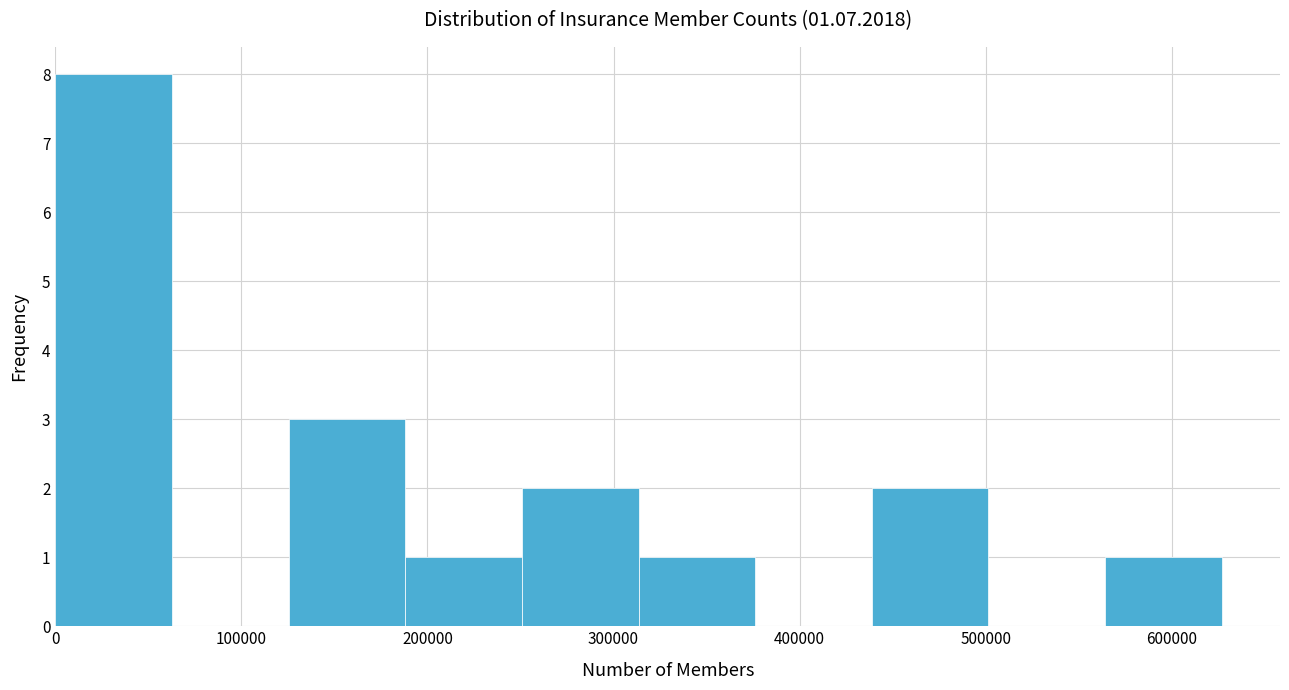

Reading left to right, transcribe this chart: for each bar, give the range it covers on the x-axis and its height. Neither the bar edges nor the heights are printed on the chart, so give them approximately, as read against the axes.

0 to 60000: 8
60000 to 130000: 0
130000 to 190000: 3
190000 to 250000: 1
250000 to 310000: 2
310000 to 380000: 1
380000 to 440000: 0
440000 to 500000: 2
500000 to 560000: 0
560000 to 630000: 1